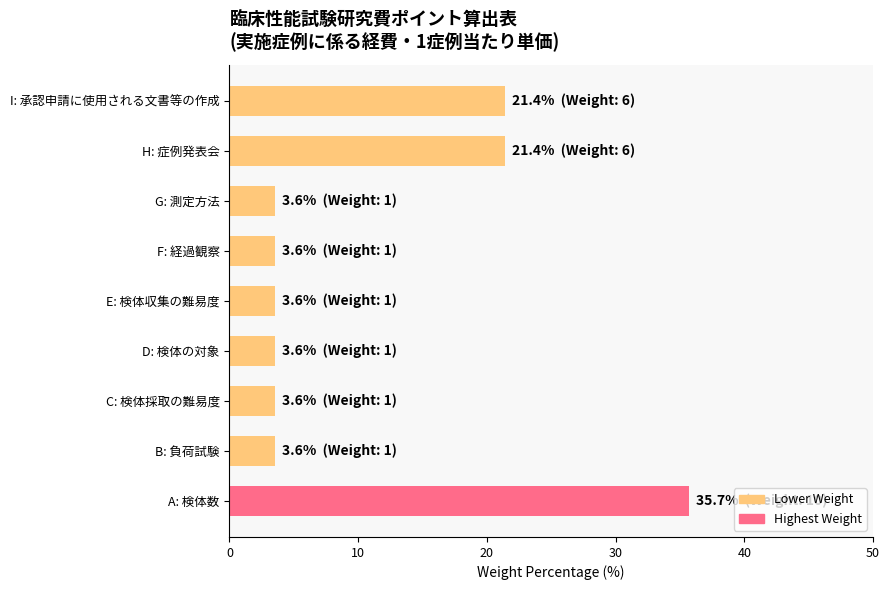

The value at A: 検体数 is 14.8. True or false?

False